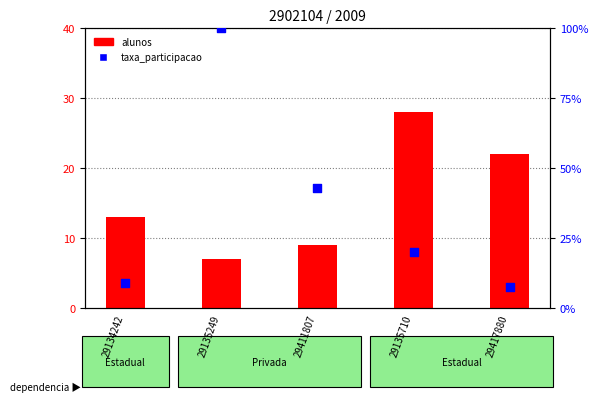

Which series reaches the maximum Y coordinate?

taxa_participacao